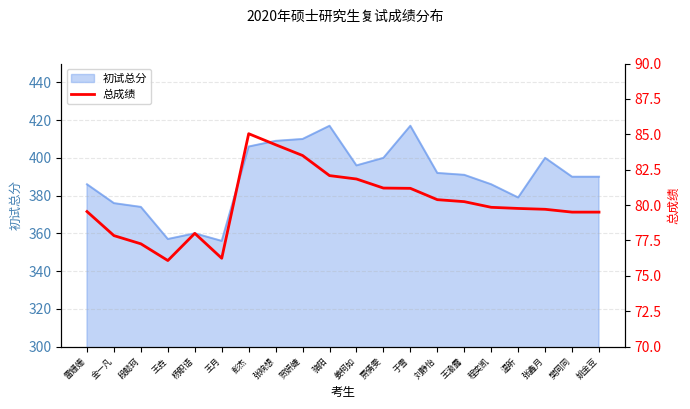

What is the lowest value of the 初试总分 series?

356